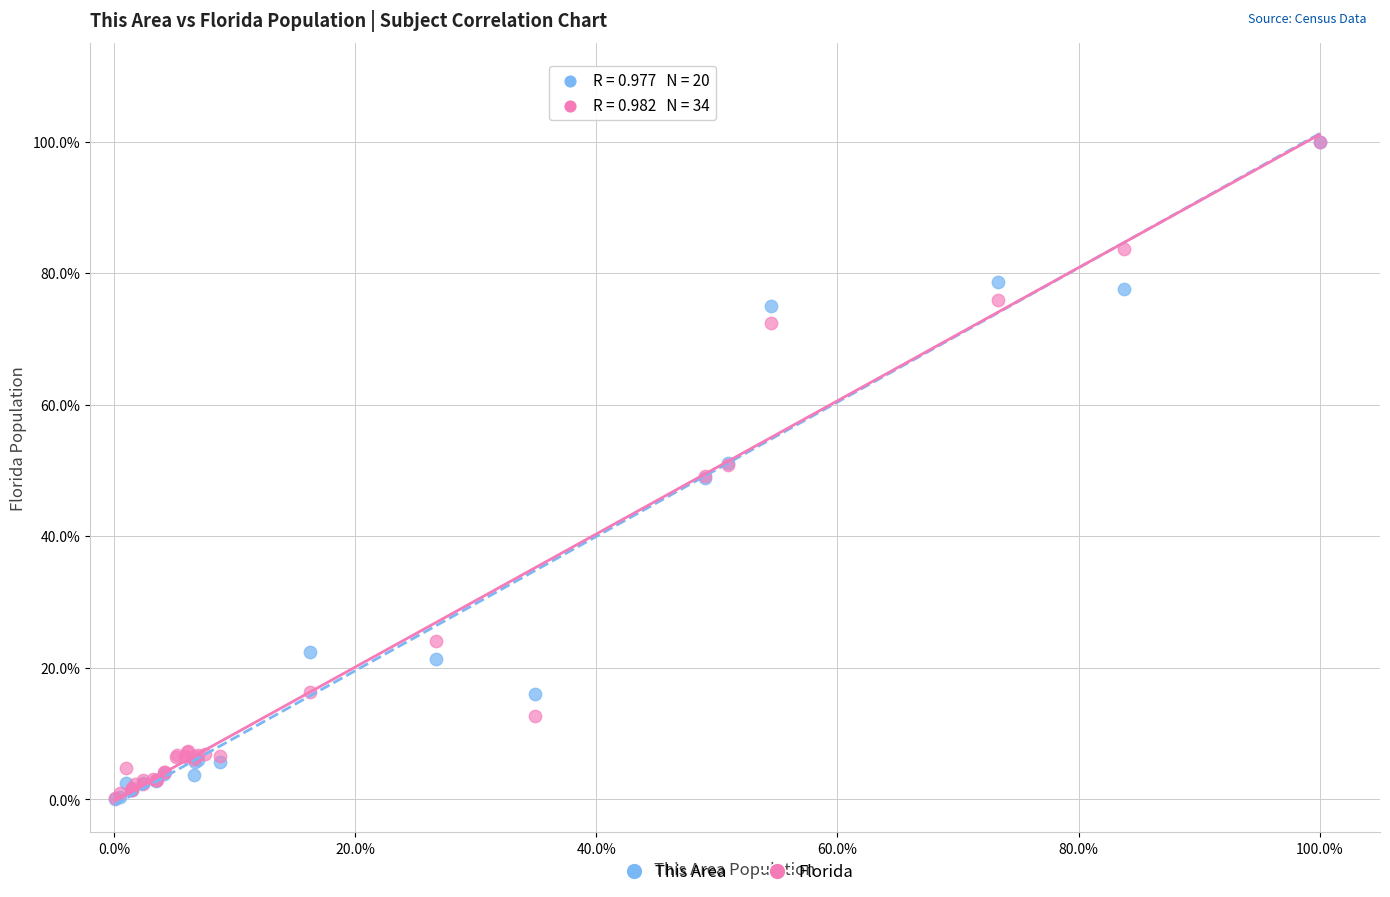

What are all the series names shown in the legend?

This Area, Florida